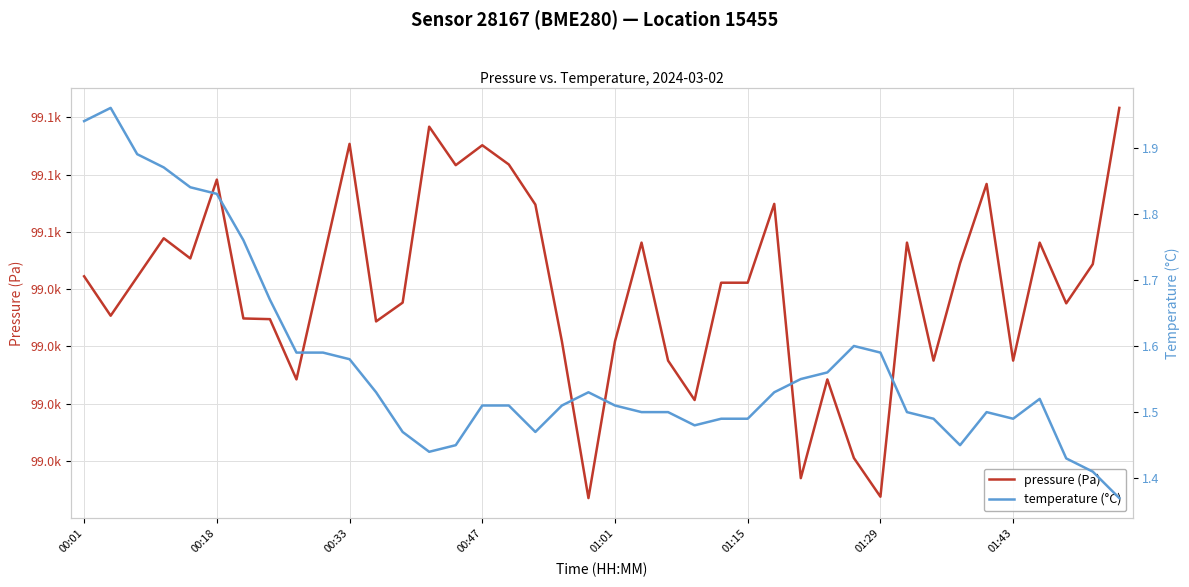

Reading right to left, what are all the values shown in this chart?

pressure (Pa): 99057.9	99051.1	99049.4	99052.0	99046.9	99054.6	99051.1	99046.9	99052.0	99040.9	99042.6	99046.1	99041.8	99053.7	99050.3	99050.3	99045.2	99046.9	99052.0	99047.7	99040.9	99047.7	99053.7	99055.4	99056.3	99055.4	99057.1	99049.4	99048.6	99056.3	99051.2	99046.1	99048.7	99048.7	99054.8	99051.3	99052.2	99050.5	99048.8	99050.6
temperature (°C): 1.4	1.4	1.4	1.5	1.5	1.5	1.4	1.5	1.5	1.6	1.6	1.6	1.6	1.5	1.5	1.5	1.5	1.5	1.5	1.5	1.5	1.5	1.5	1.5	1.5	1.4	1.4	1.5	1.5	1.6	1.6	1.6	1.7	1.8	1.8	1.8	1.9	1.9	2.0	1.9